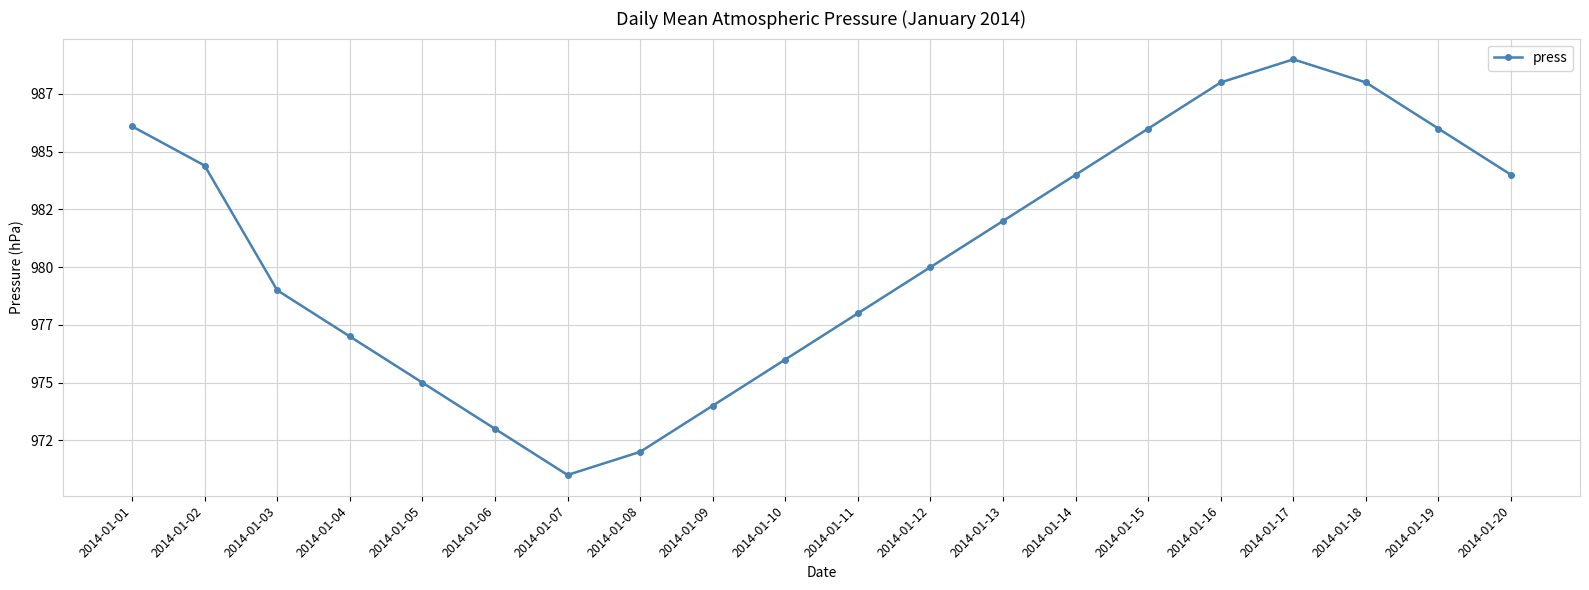

Is this an area chart (filled region under the line)?

No